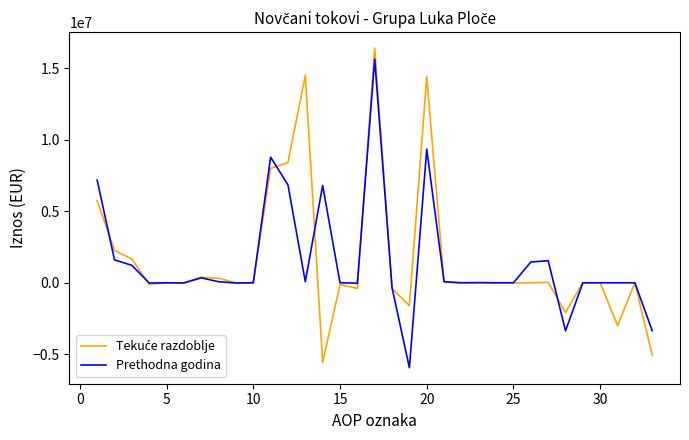

What is the smallest value displayed?

-5945412